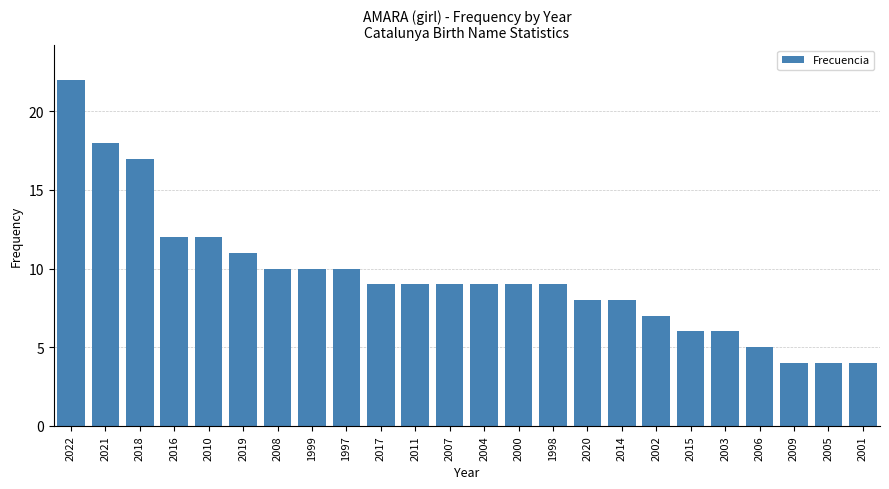

Is it true that the value at 2014 is 3?

False